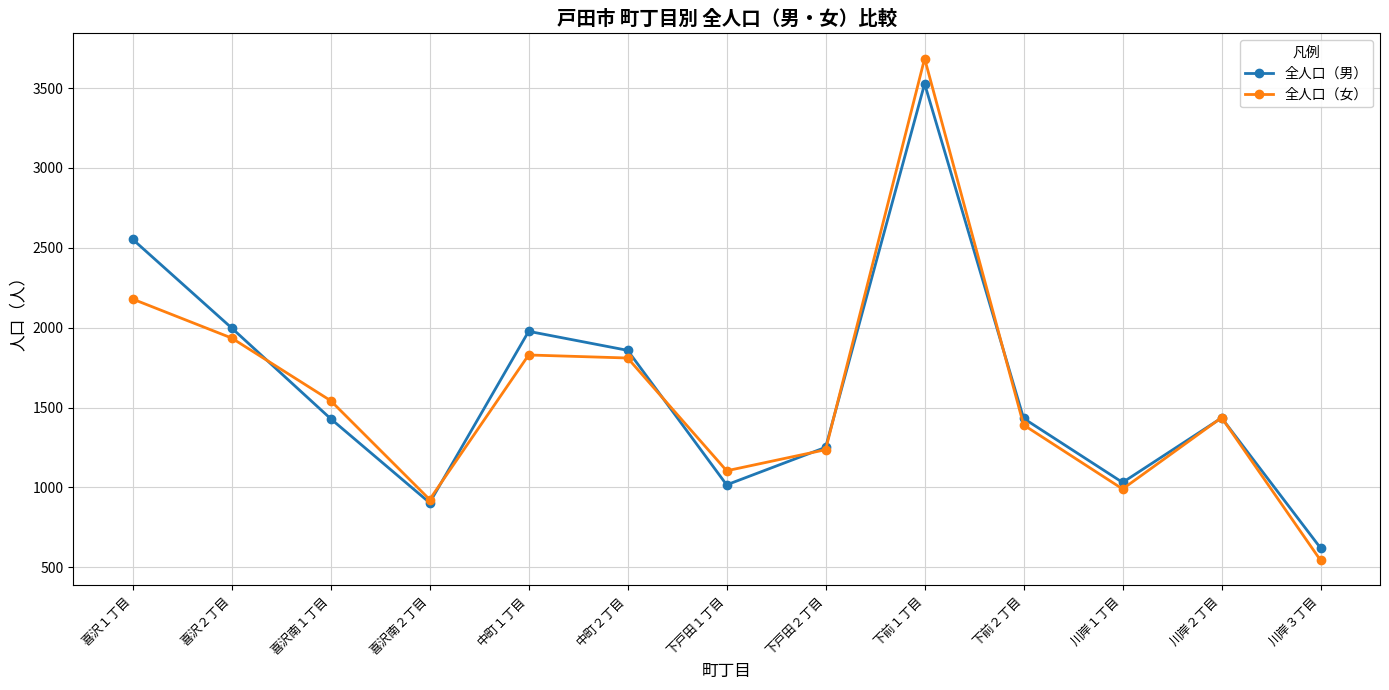

At how many categories does at least one series exceed 2707?

1